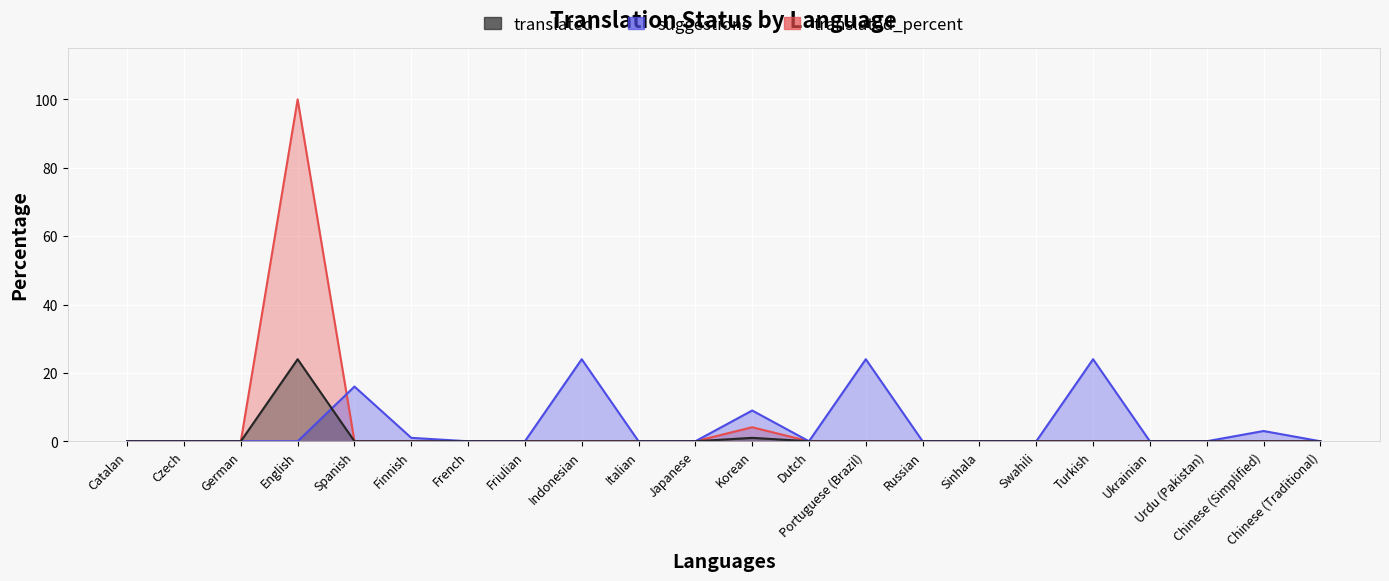

True or false: translated_percent has more than 2 interior local peaks.

False